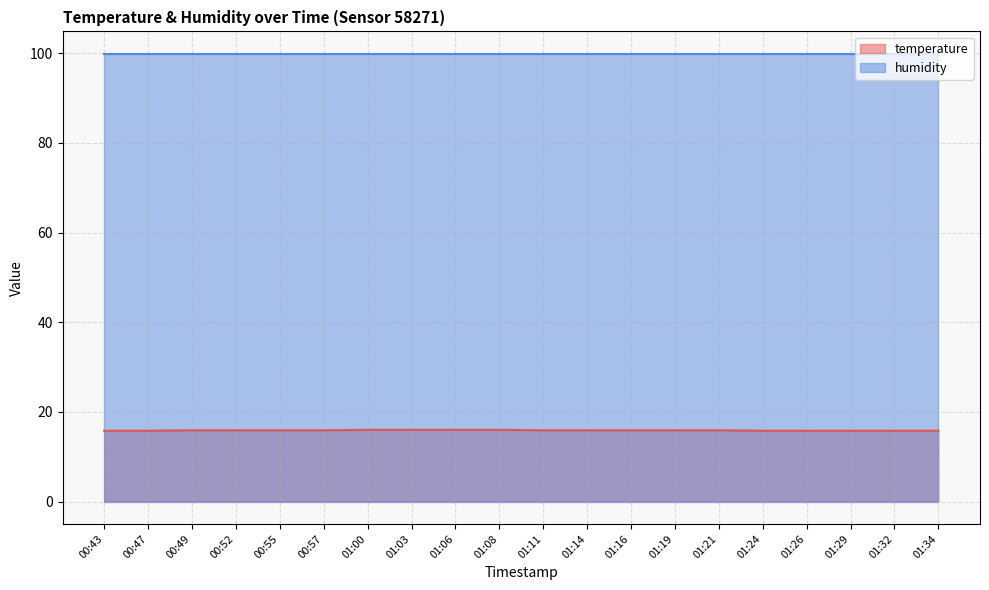

Does the chart have visible grid lines?

Yes